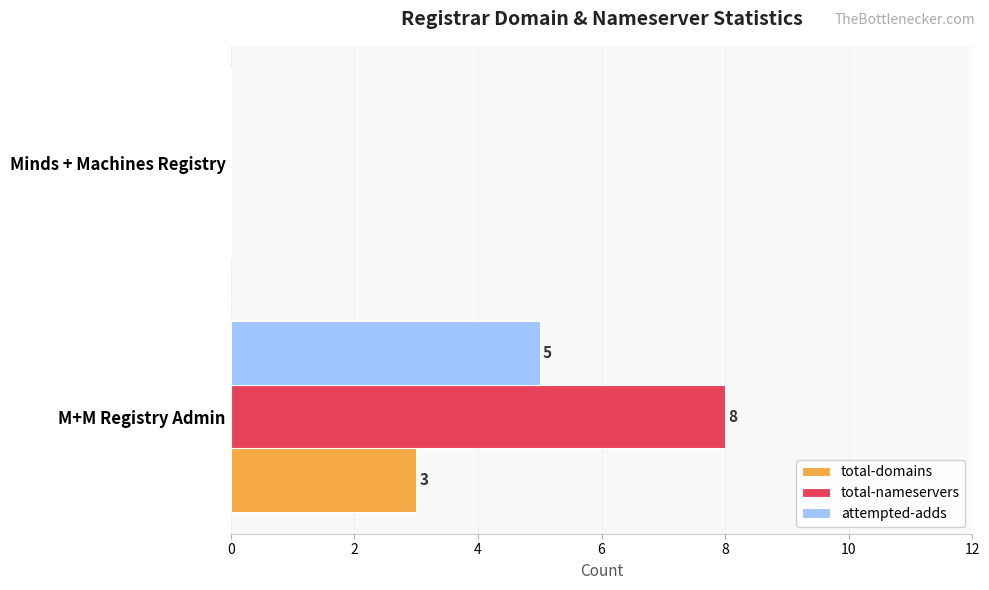

What is the maximum value shown in the chart?

8